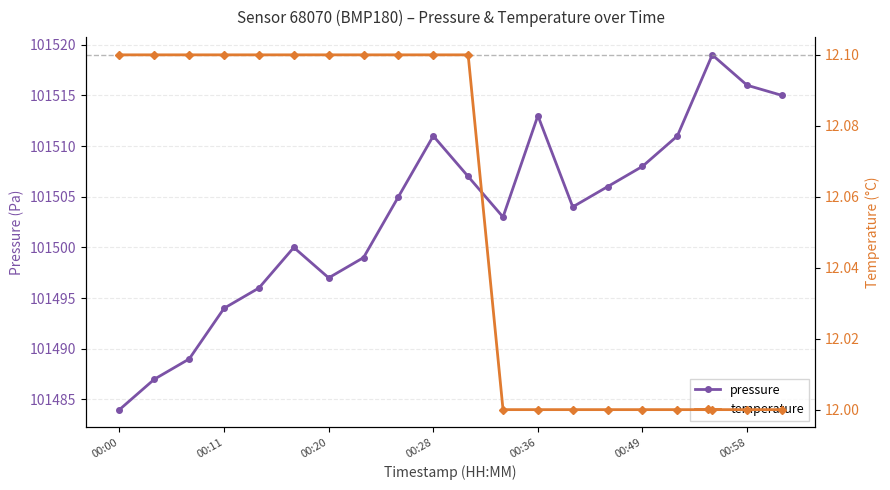

What are all the series names shown in the legend?

pressure, temperature